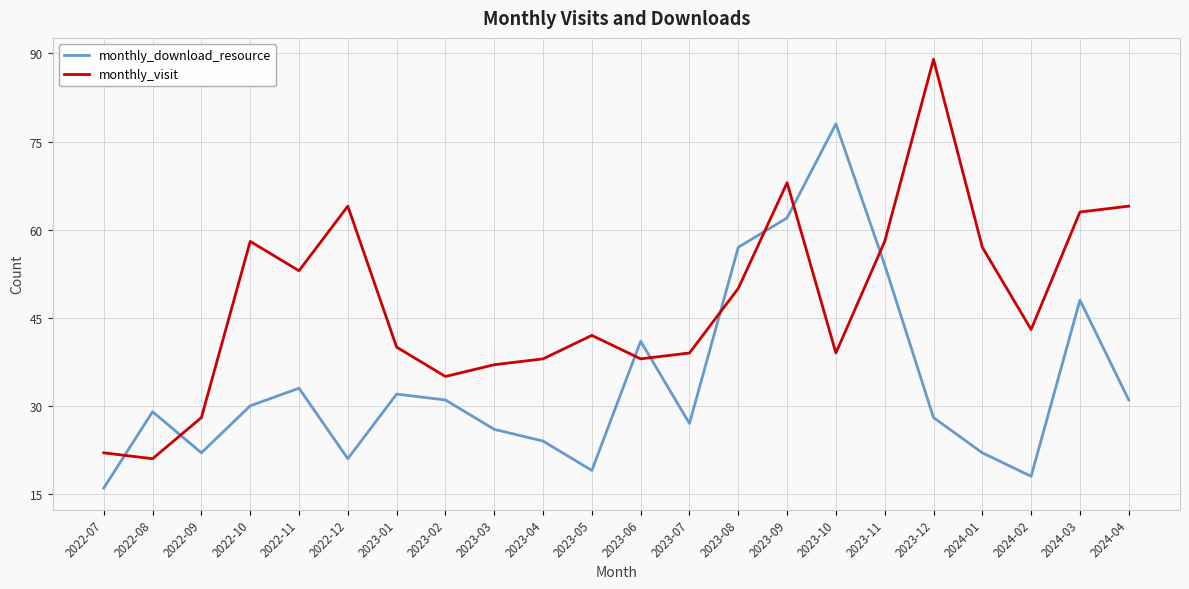

Rank the series by their maximum value, from highest to lowest.

monthly_visit, monthly_download_resource